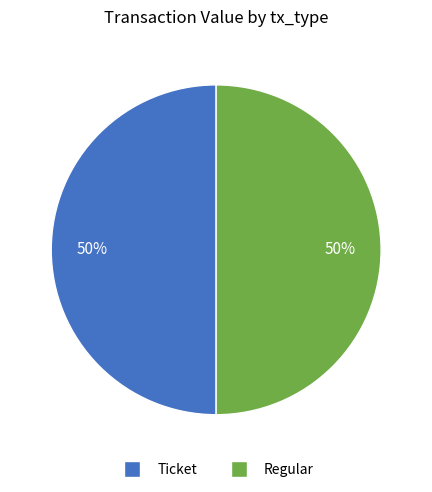

Combined, do Regular and Ticket account for over 50%?

Yes